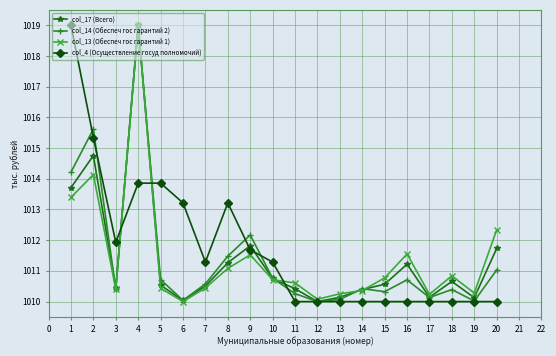

Is this an area chart (filled region under the line)?

No